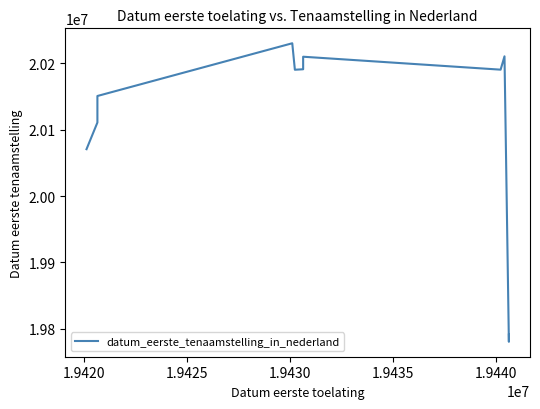

Count the number of data series in this chart.

1